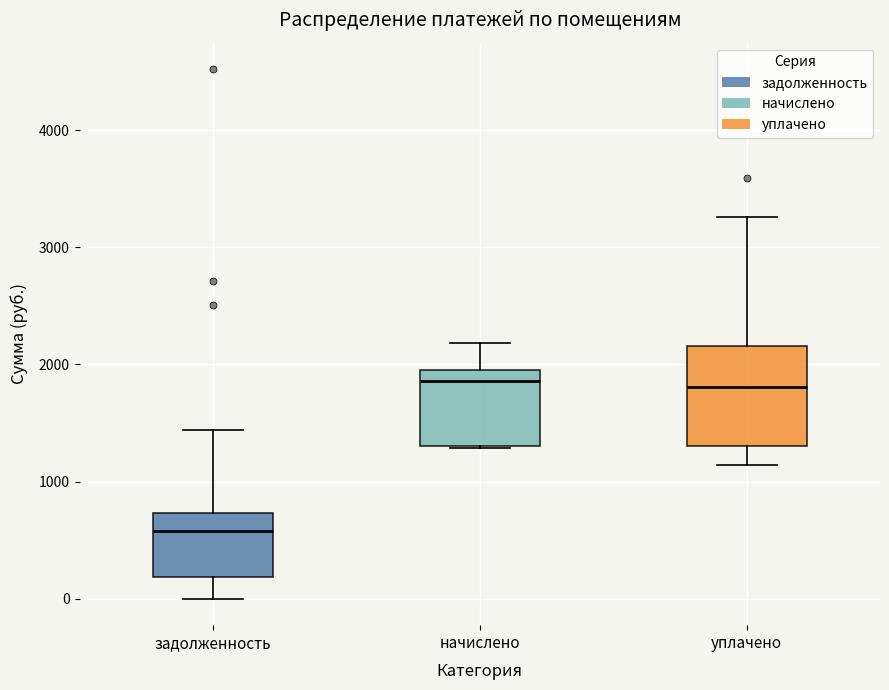

Reading left to right, read every box against the y-axis: the position of its median line, the range the box covers, and the ends of its whiskers. The values are not printed on the chart, so give them approximately, as read against the axis.

задолженность: median 600, box 200 to 700, whiskers 0 to 1400
начислено: median 1900, box 1300 to 2000, whiskers 1300 to 2200
уплачено: median 1800, box 1300 to 2200, whiskers 1100 to 3300